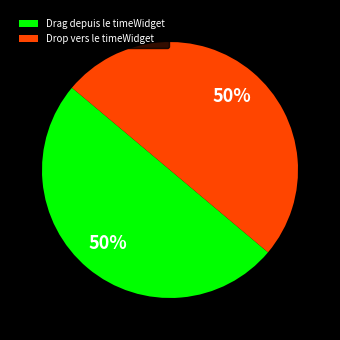

True or false: Drop vers le timeWidget accounts for 62% of the total.

False